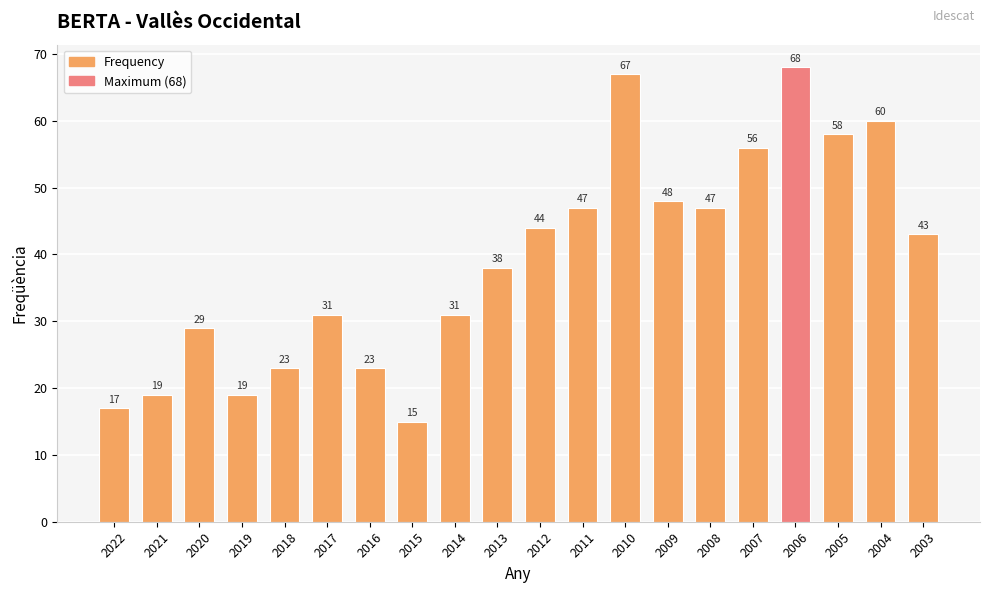

True or false: the data shows 13 at 2009.

False